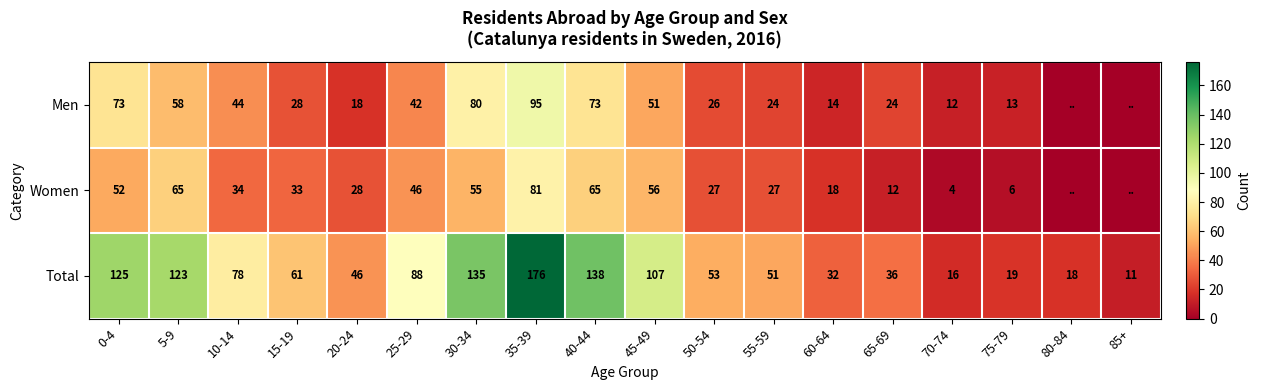

What is the difference between the maximum and minimum values in the Total series?

165